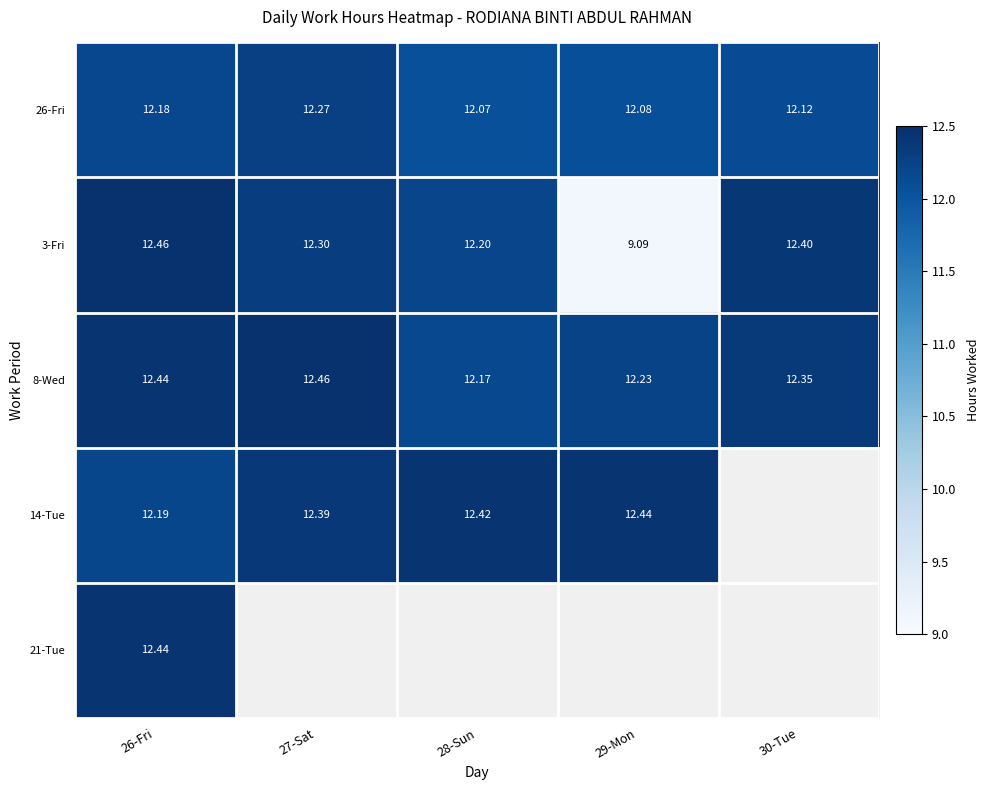

Is the value of 14-Tue at 29-Mon greater than the value of 3-Fri at 30-Tue?

Yes